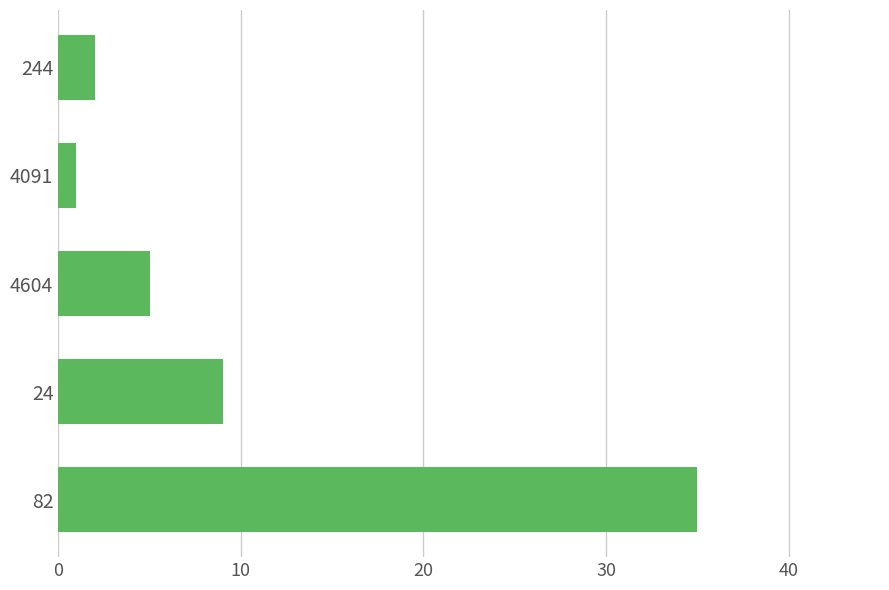

What is the ratio of the value at 82 to the value at 244?

17.5